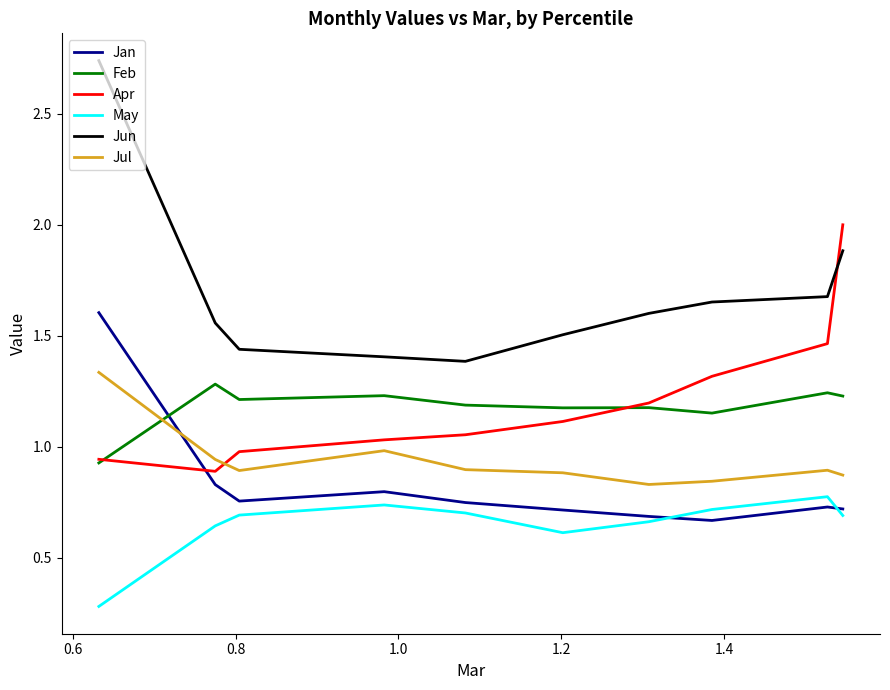

Which series has the widest spread of values?

Jun